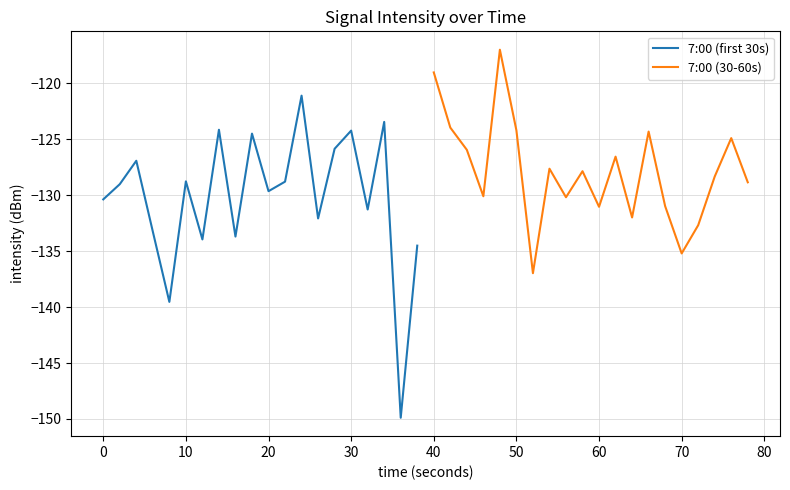

Rank the series by their maximum value, from highest to lowest.

7:00 (30-60s), 7:00 (first 30s)